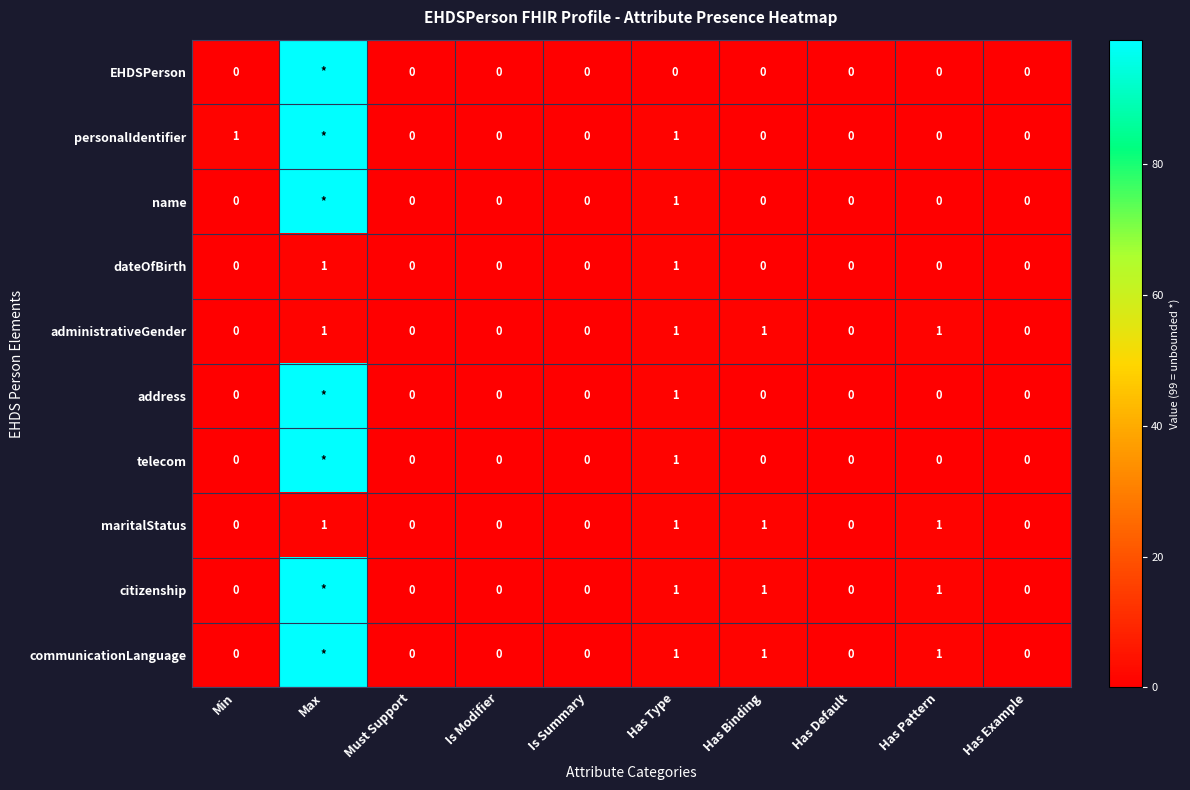

What is the spread (max minus min) of values at Has Type?

1